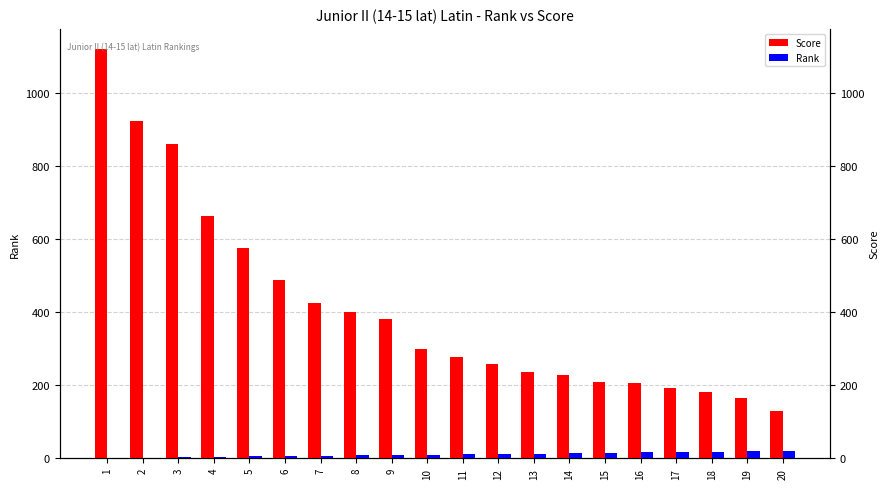

How many groups of bars are there?

20